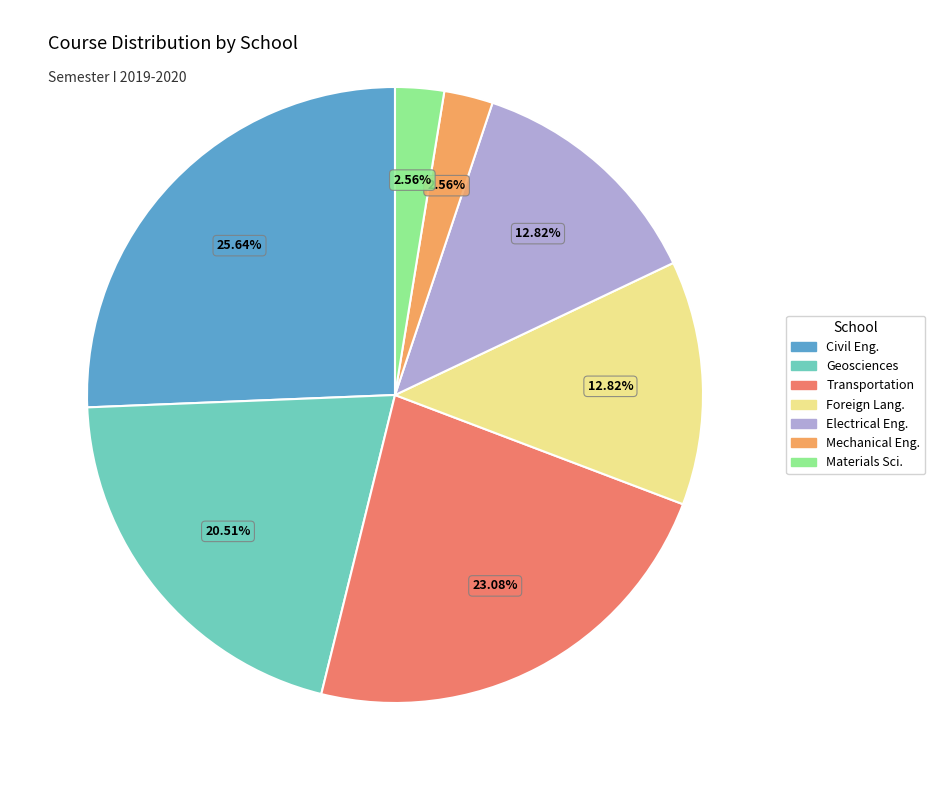

Does any single category account for the majority?

No